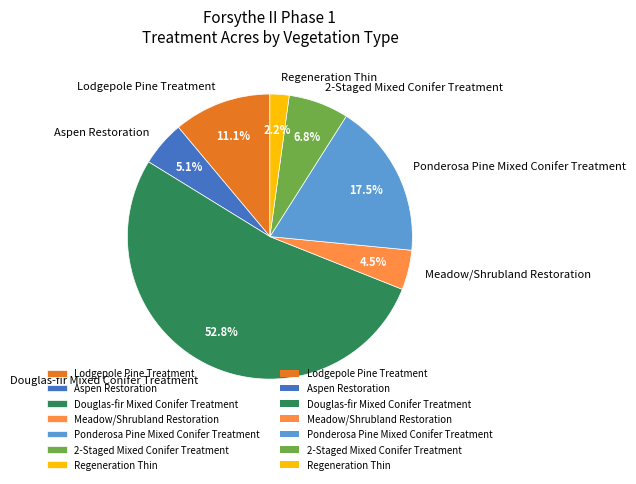

Count the number of slices in the pie.

7